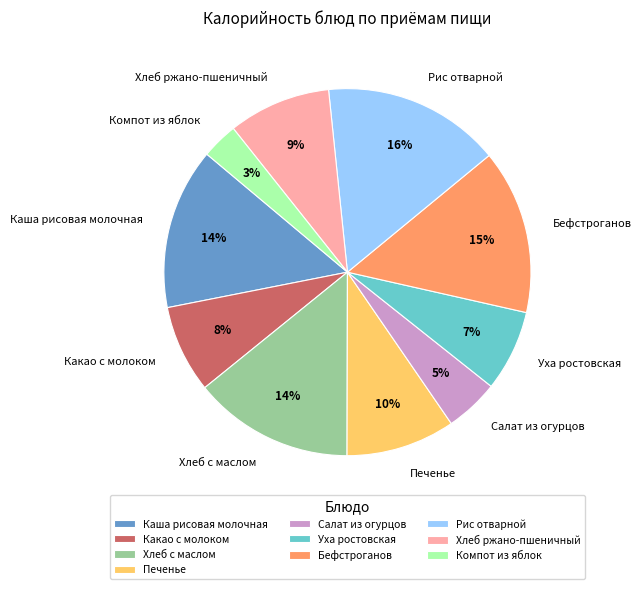

Is it true that Рис отварной is 8% of the pie?

False